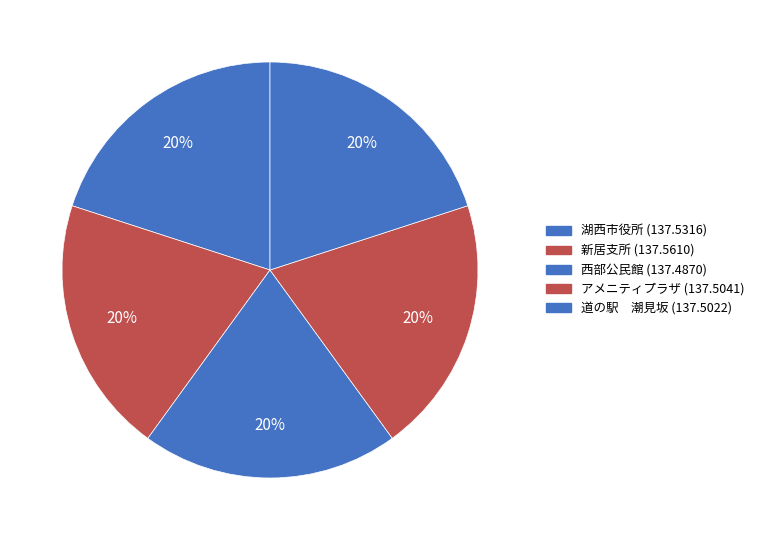

Which slice is the largest?

新居支所